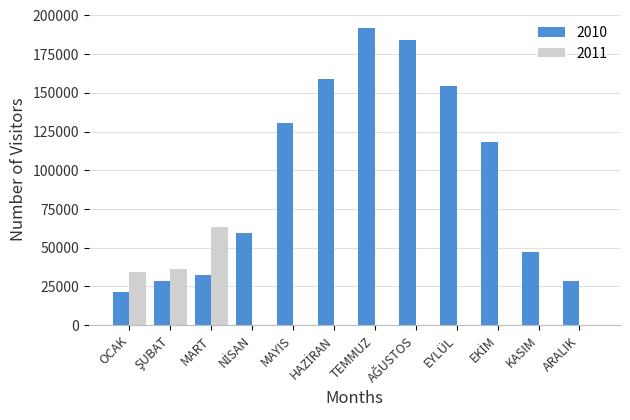

What is the average value of the 2010 series?

96318